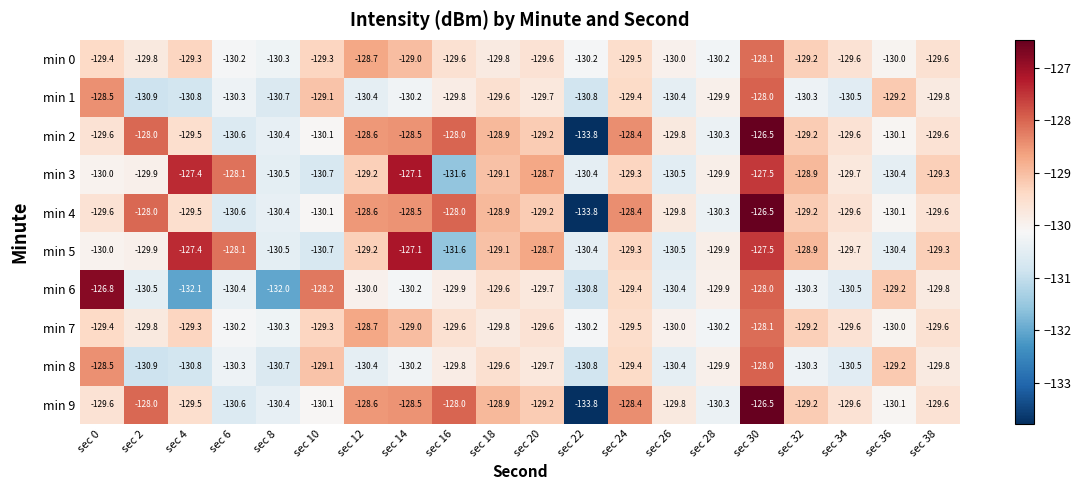

Which category has the highest value across all series?

sec 30